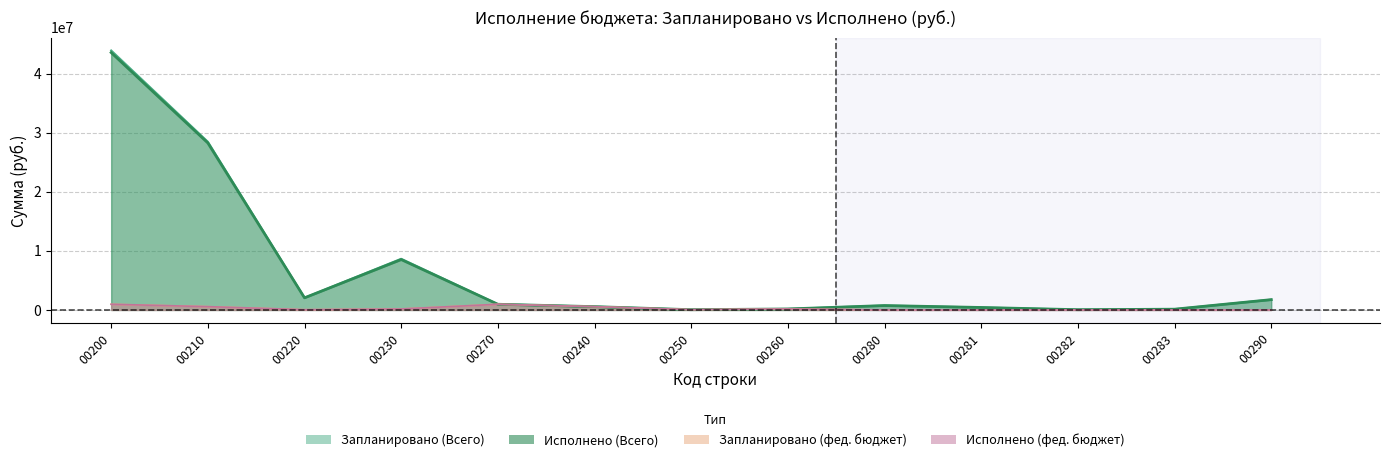

At which label is Запланировано (фед. бюджет) closest to 479700?

00210